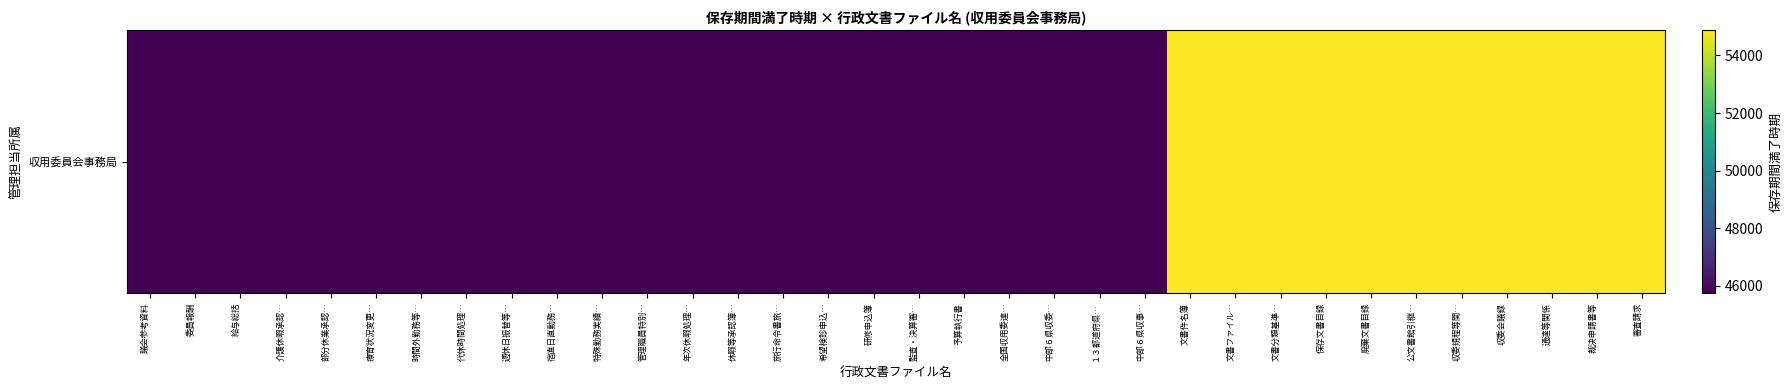

Is it true that the value at 療育状況変更… is 45747?

True